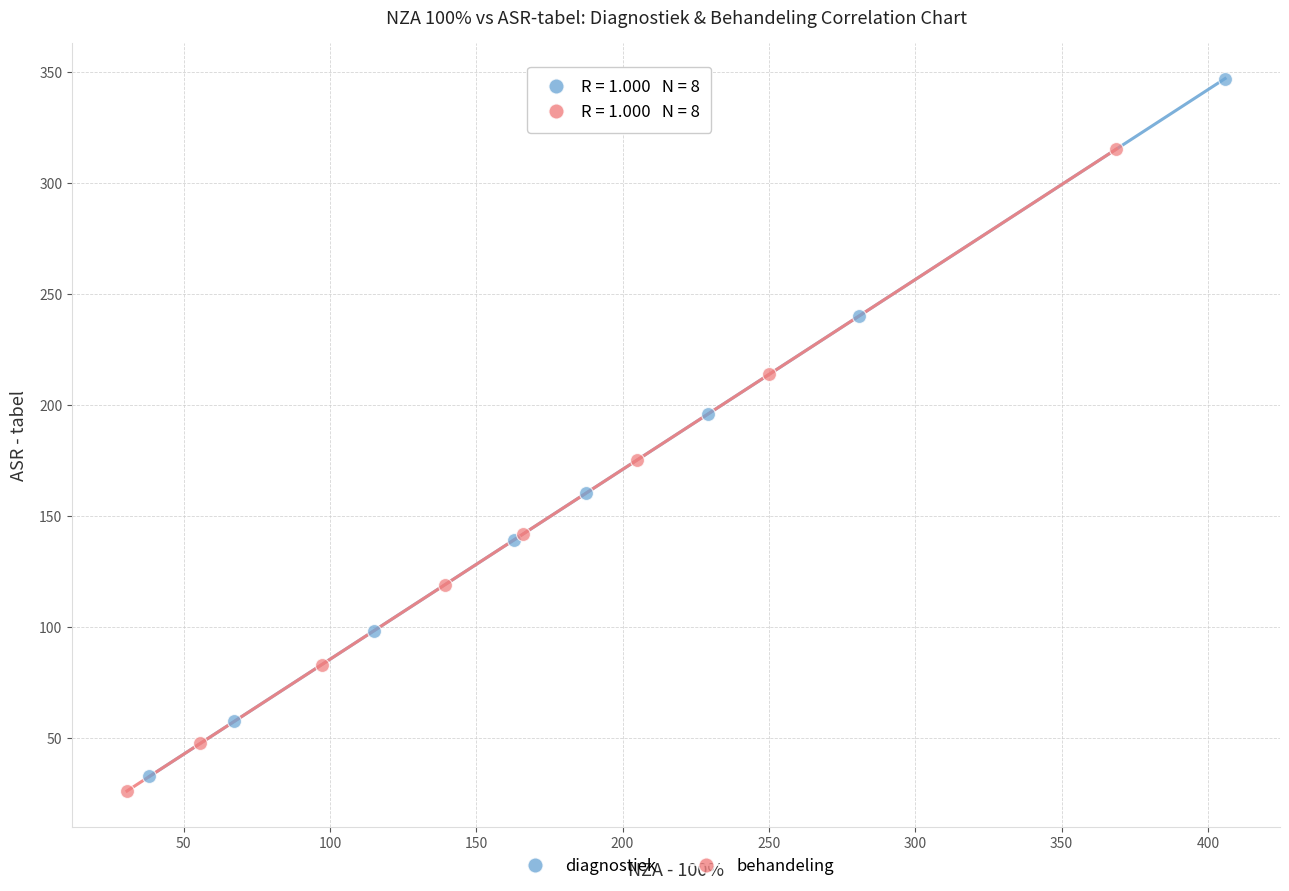

Which series has the widest spread of Y values?

diagnostiek